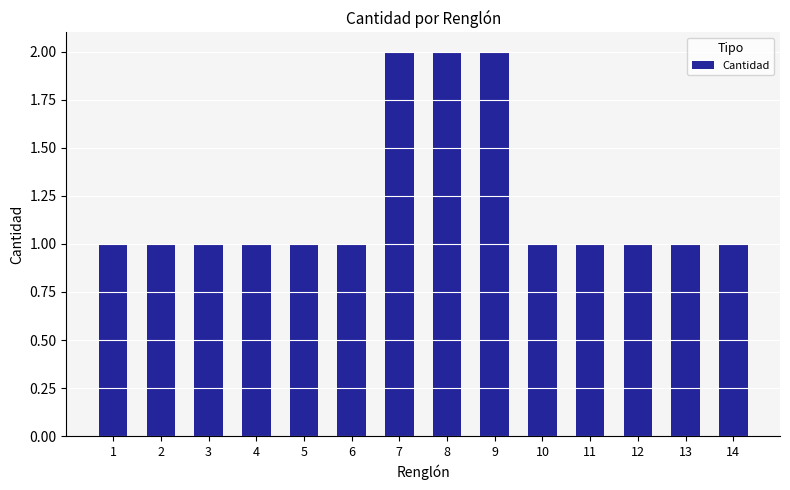

What is the ratio of the value at 8 to the value at 9?

1.0